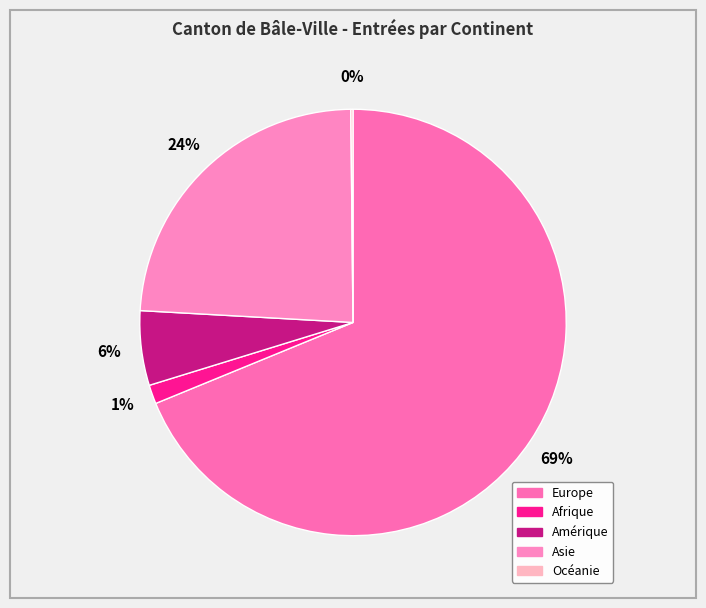

How many slices are in this pie chart?

5